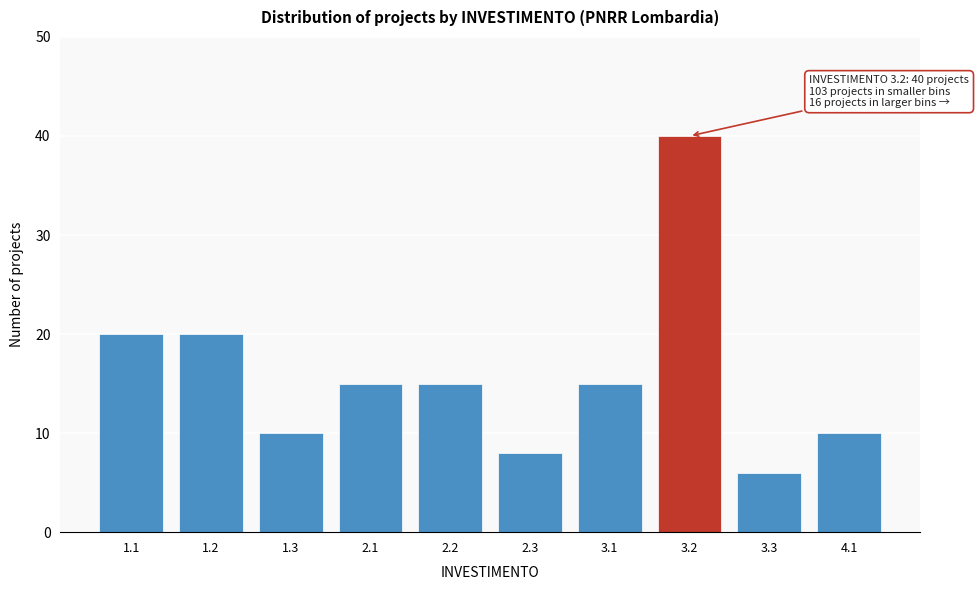

Reading left to right, transcribe all the data shown in this chart.

20	20	10	15	15	8	15	40	6	10